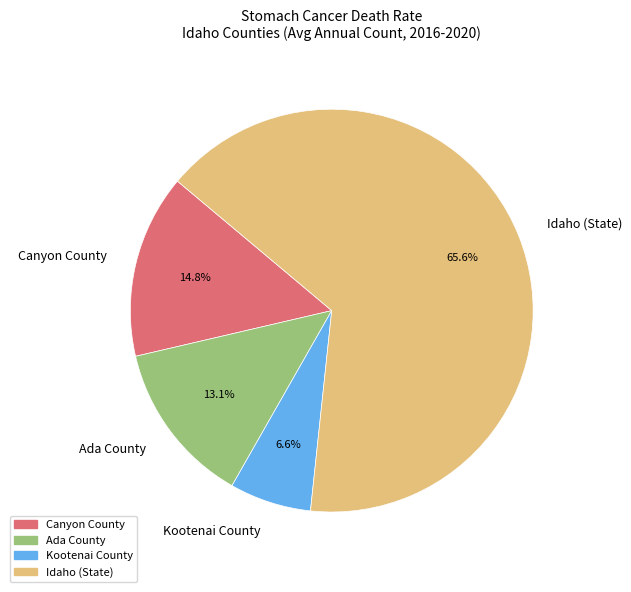

To the nearest percent, what portion does Ada County represent?

13%